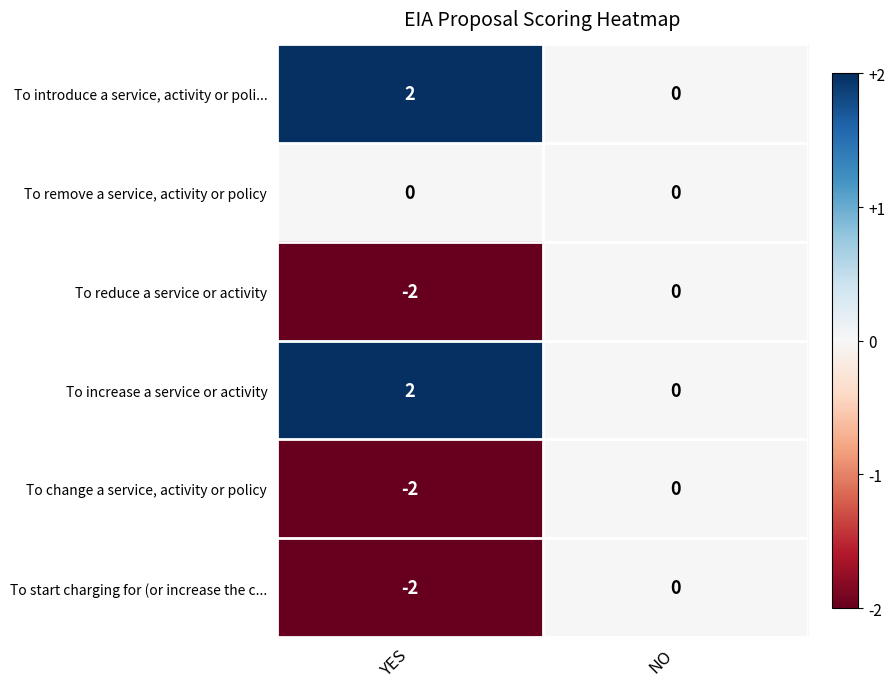

The value of To start charging for (or increase the c... at NO is 1. True or false?

False